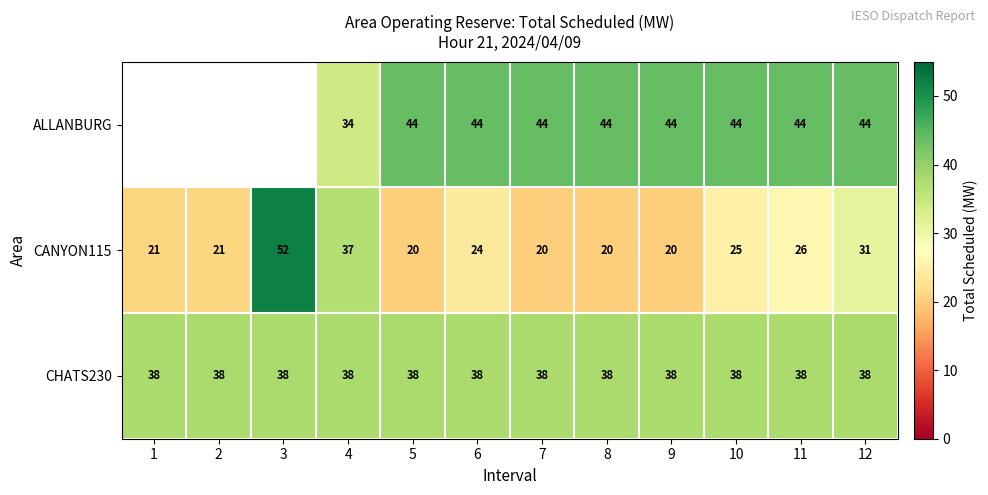

How many data points does each series have?

12